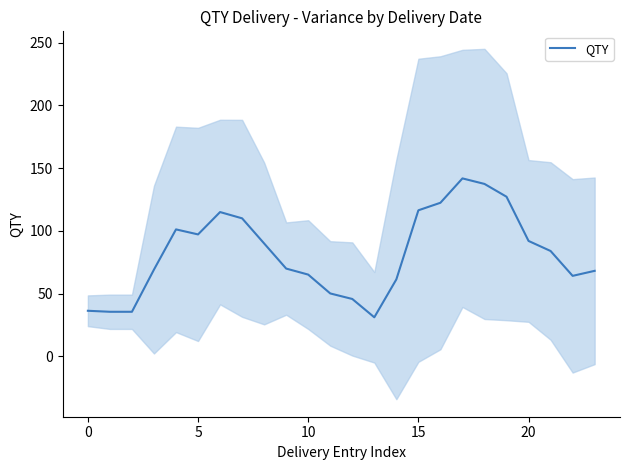

Is it true that QTY equals 36.4 at 0?

True